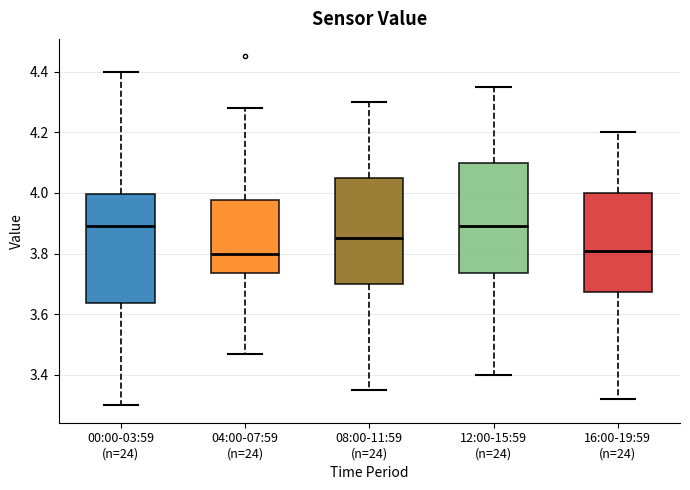

Where is the upper edge of the box for 16:00-19:59 (n=24) on the y-axis? The values are not printed on the chart, so give them approximately, as read against the axis.

4.00